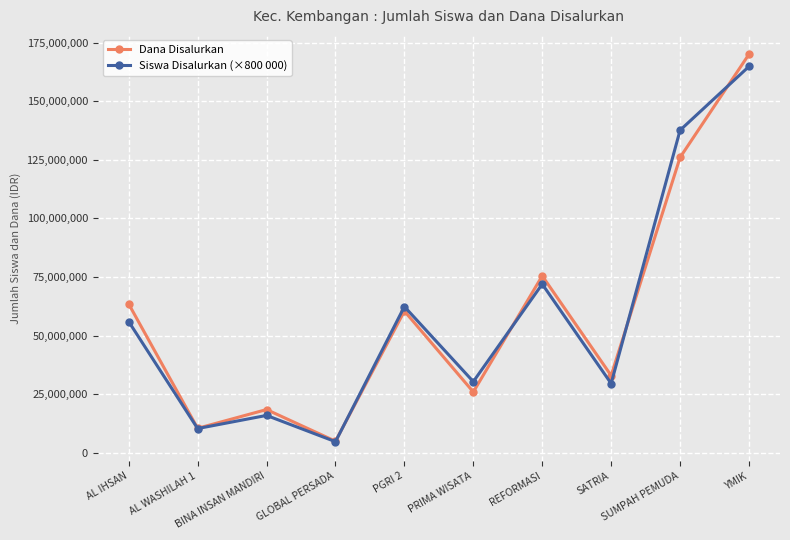

What is the label of the 7th point from the right?

GLOBAL PERSADA